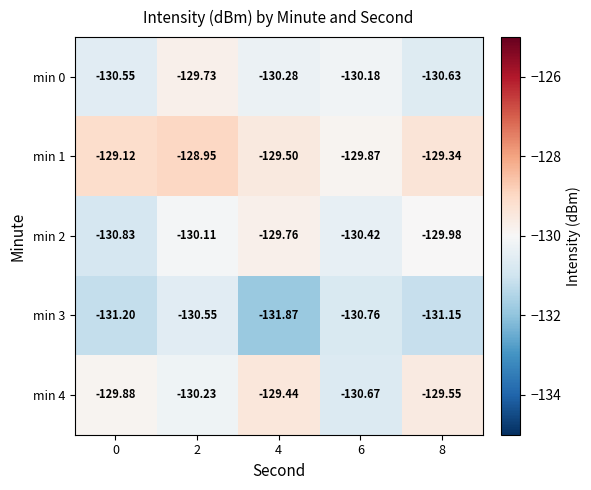

Is the value of min 3 at 4 greater than the value of min 2 at 2?

No